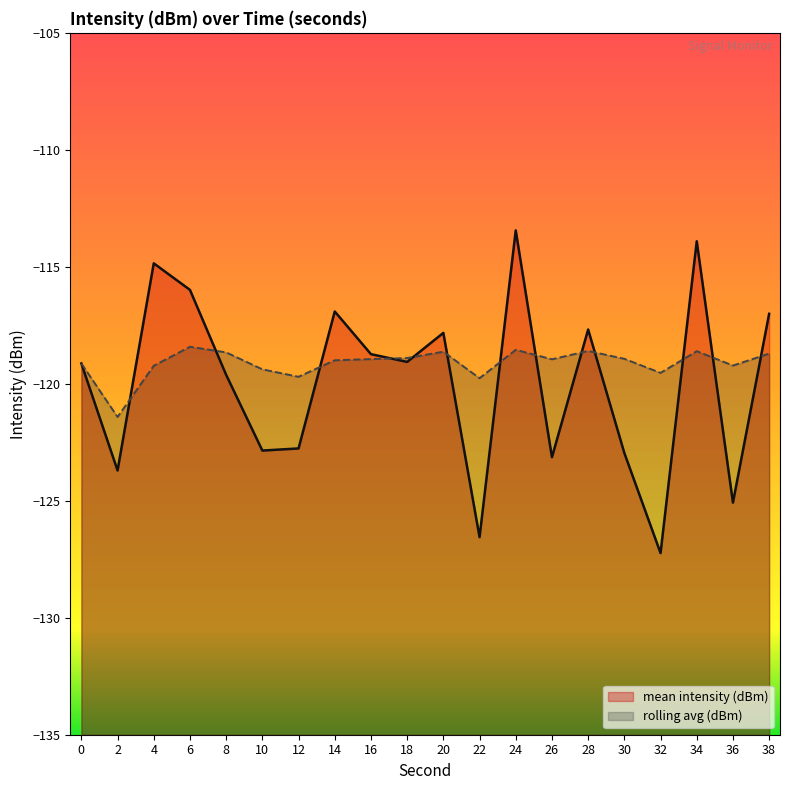

At which label does mean intensity (dBm) reach its minimum?

32